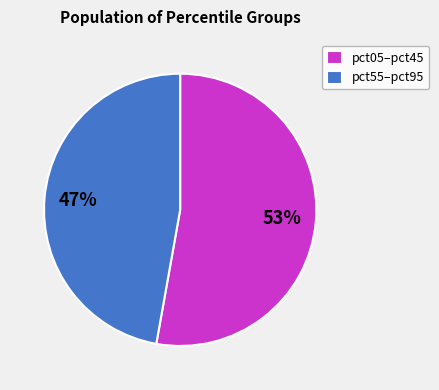

Between pct05–pct45 and pct55–pct95, which is larger?

pct05–pct45